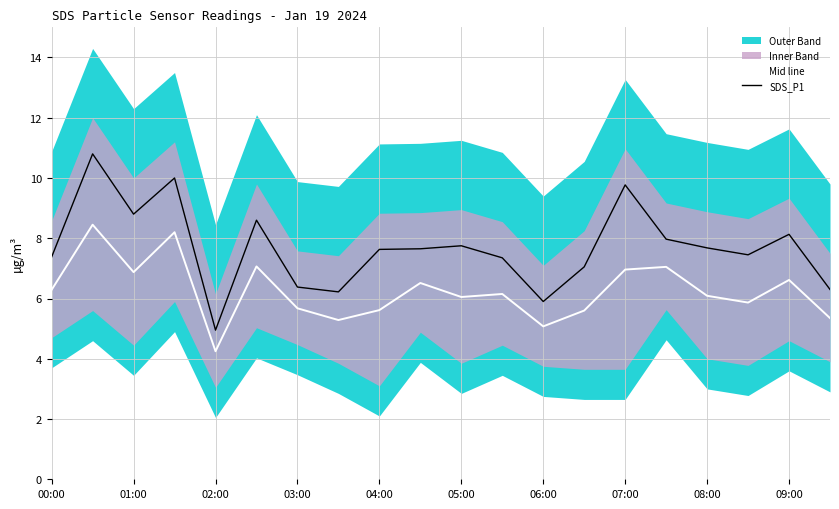

What is the highest value of the SDS_P1 series?

10.8